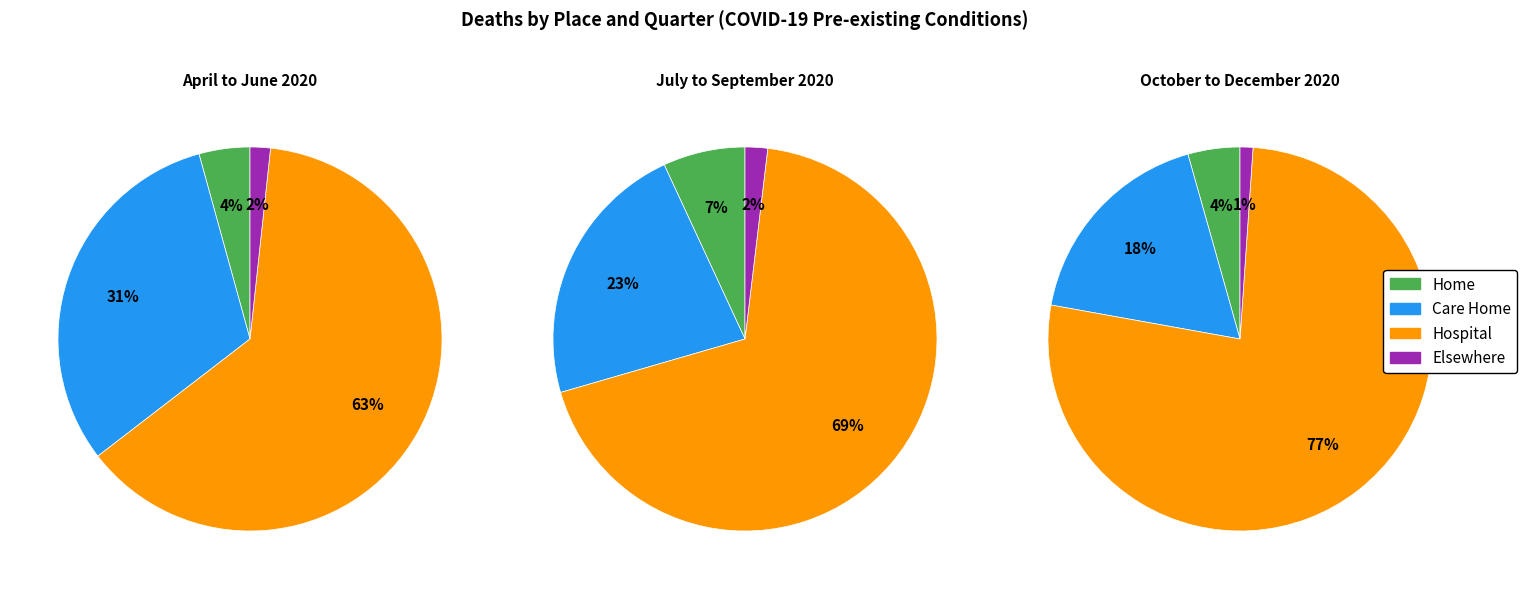

Does April to June 2020 account for over 50% of the chart?

Yes